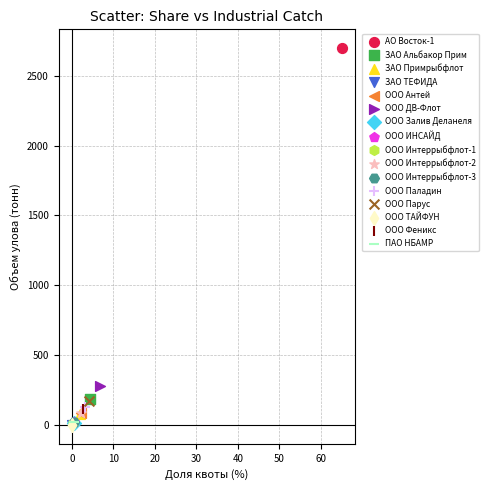

Which series contains the highest Y value?

АО Восток-1